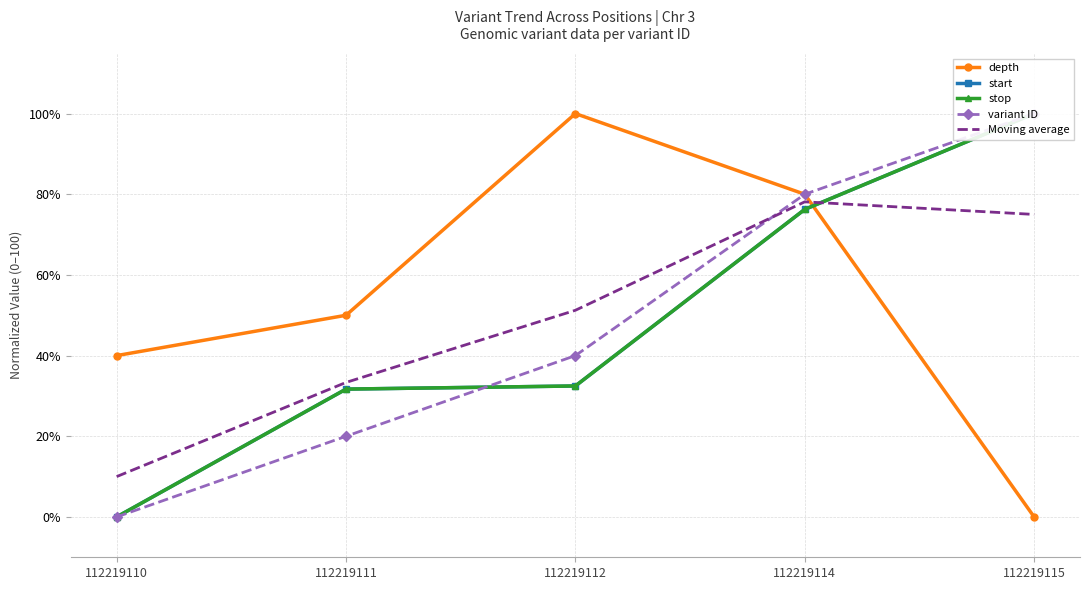

At which label does Moving average first exceed 51?

112219112